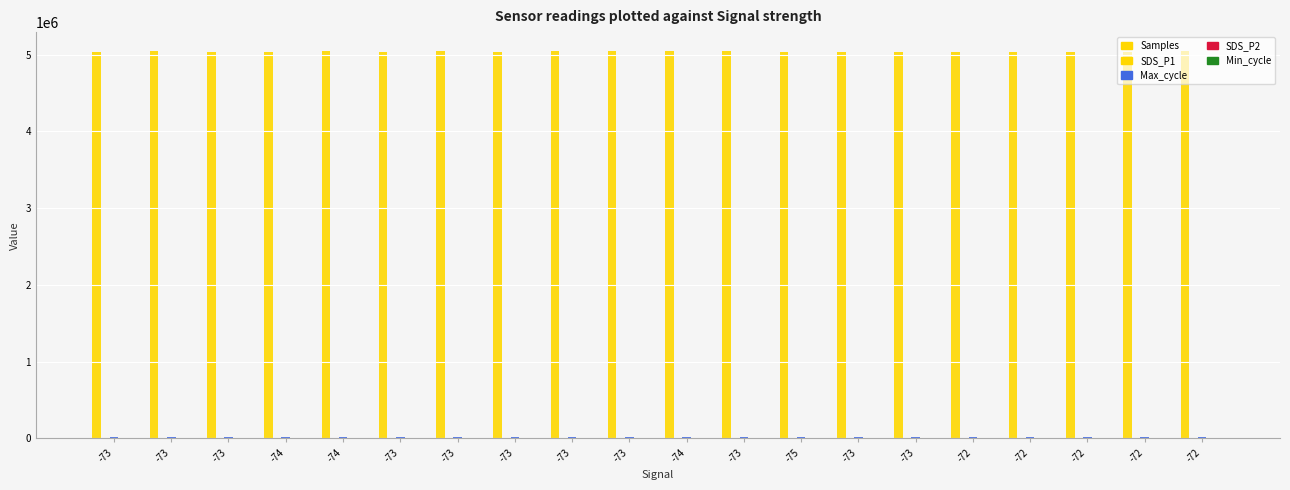

What is the difference between the maximum and second lowest values in the SDS_P1 series?

12.5